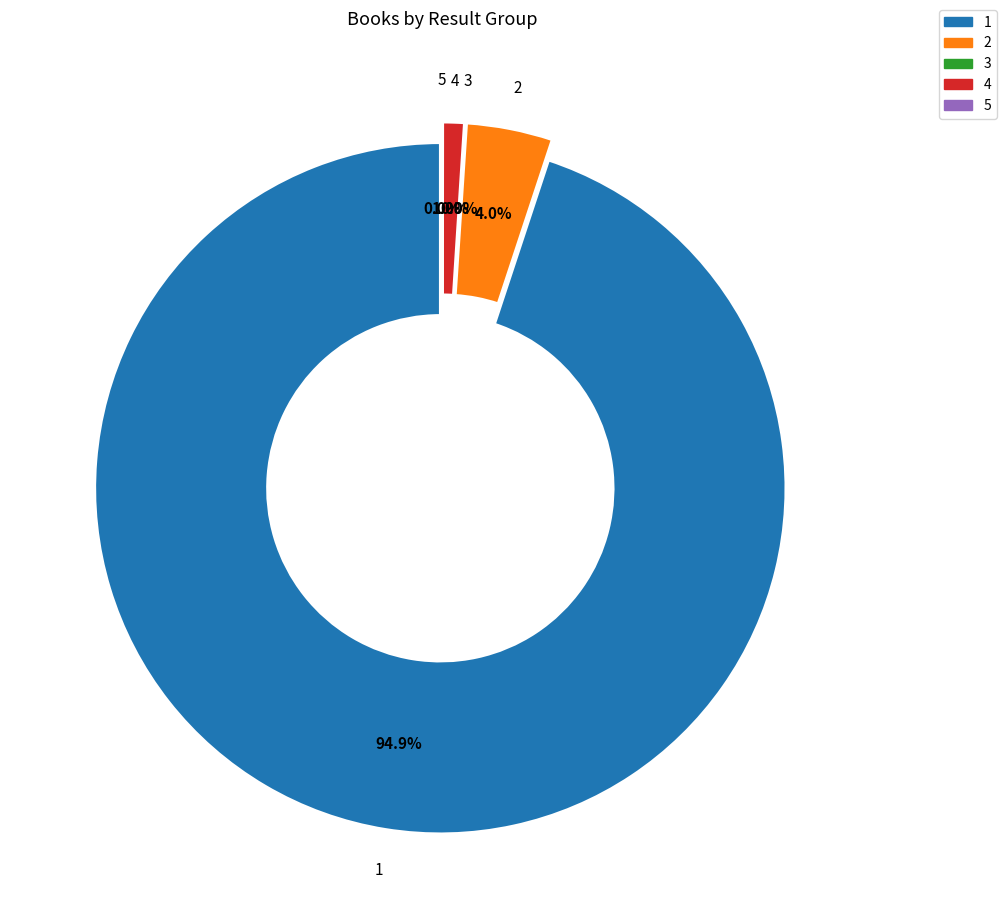

Rank the categories by value from highest to lowest.

1, 2, 4, 3, 5